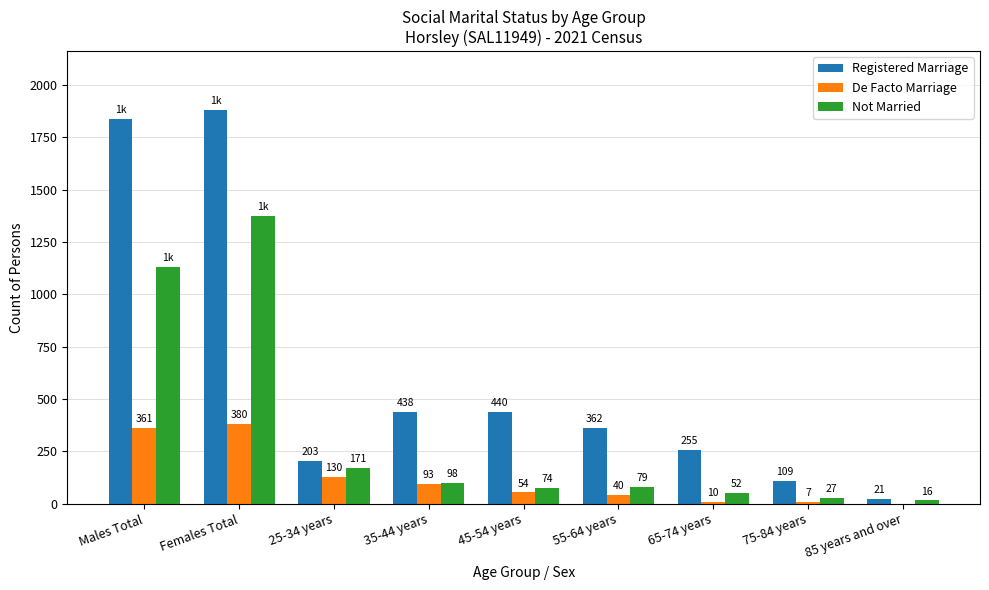

Is the value of De Facto Marriage at 45-54 years greater than the value of Not Married at Males Total?

No